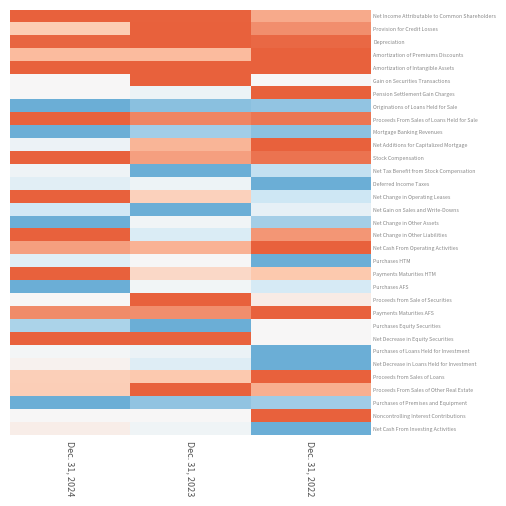

Which category has the lowest value across all series?

Dec. 31, 2024